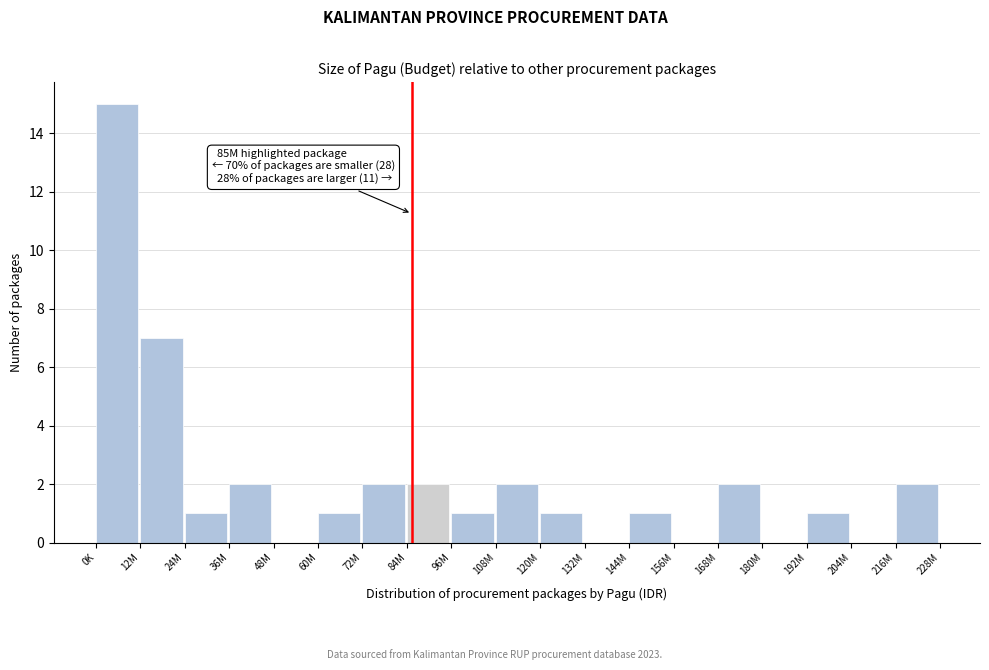

Reading left to right, list all the values displayed in this chart.

0K=15	12M=7	24M=1	36M=2	48M=0	60M=1	72M=2	84M=2	96M=1	108M=2	120M=1	132M=0	144M=1	156M=0	168M=2	180M=0	192M=1	204M=0	216M=2